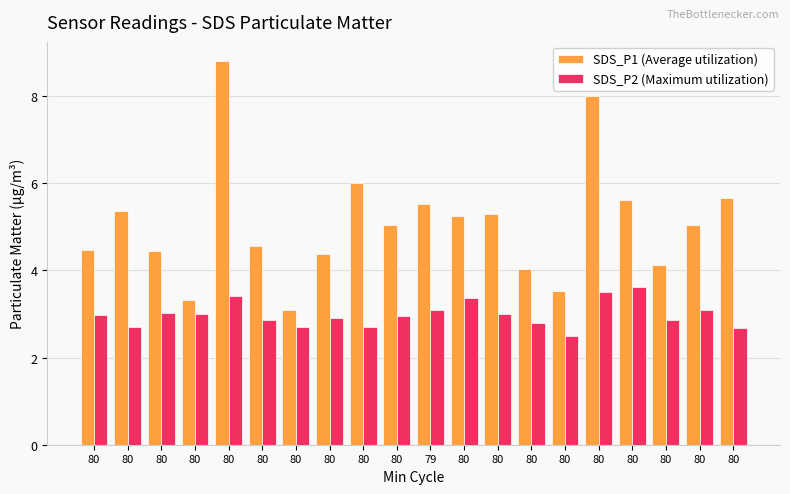

What is the highest value of the SDS_P2 (Maximum utilization) series?

3.6